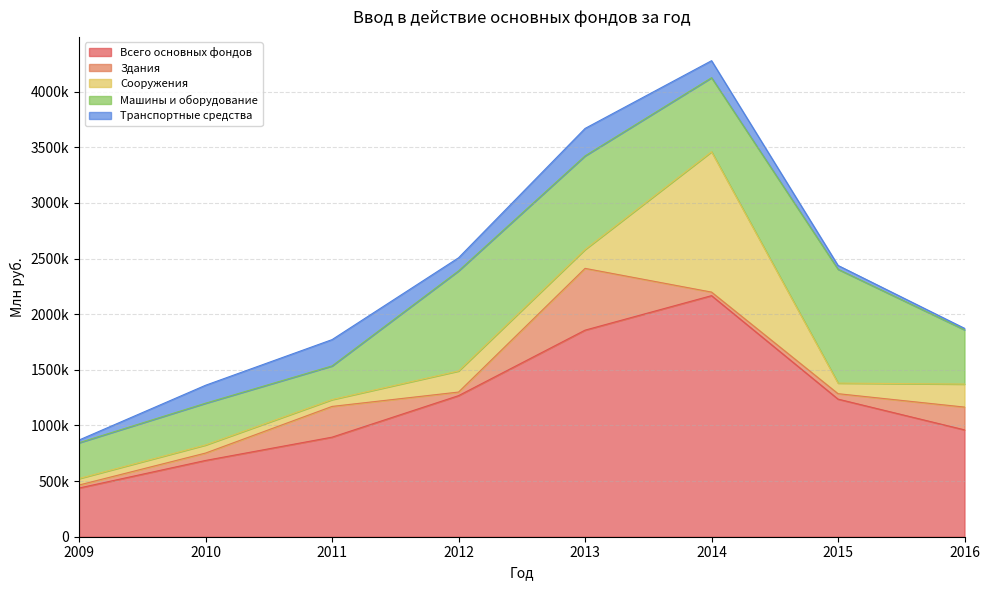

Between 2014 and 2015, which series saw the biggest shift?

Сооружения